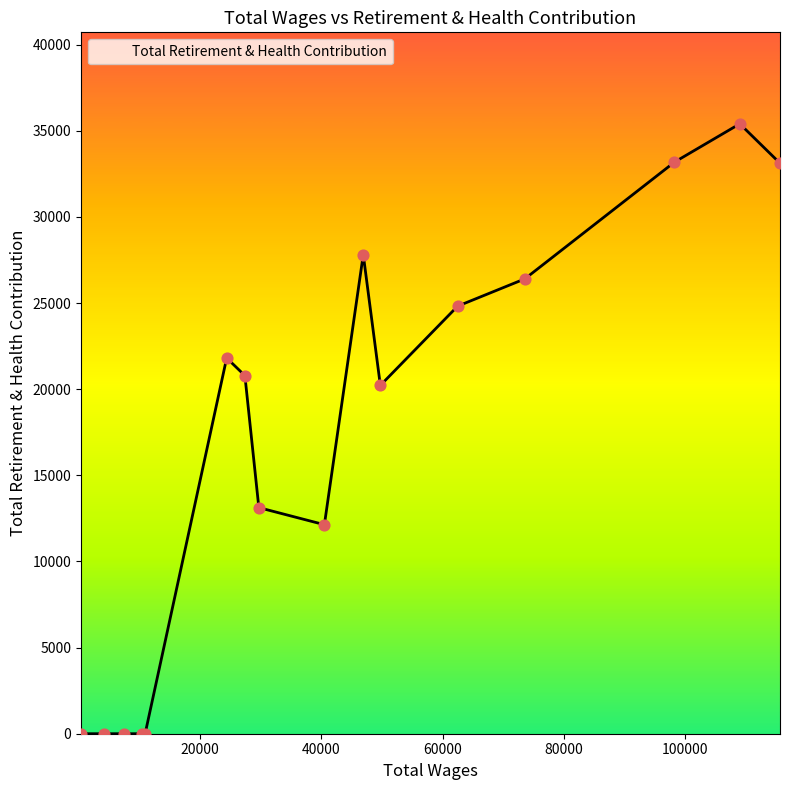

What is the difference between the maximum and minimum values?

35401